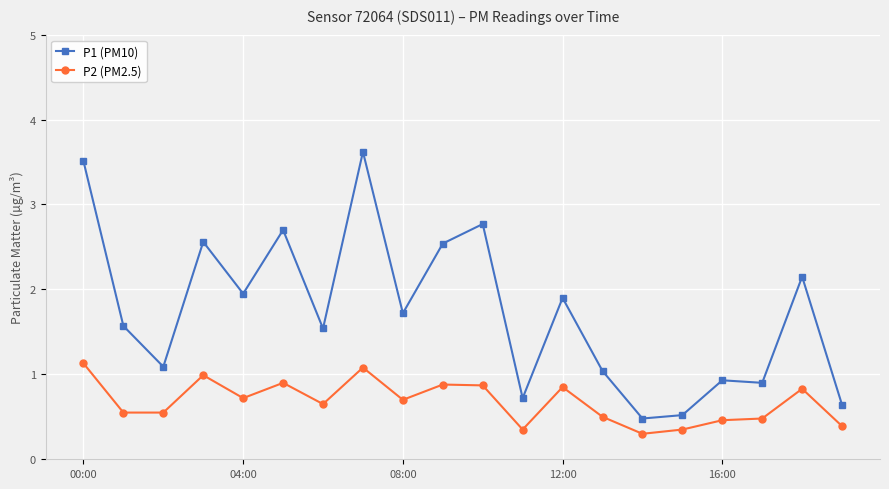

What is the highest value of the P2 (PM2.5) series?

1.1